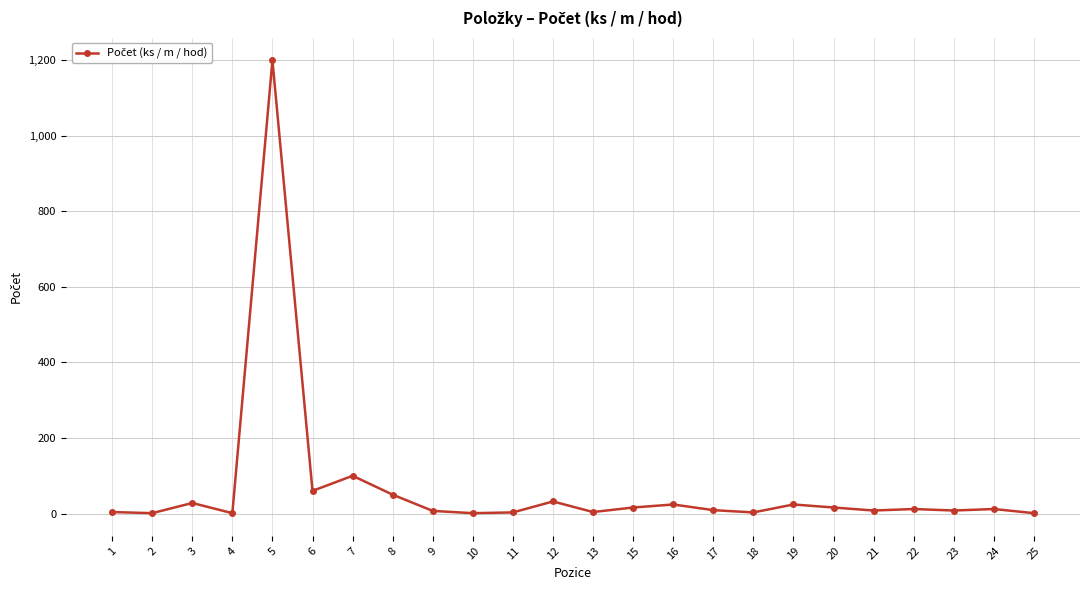

Which label corresponds to the largest value in the chart?

5